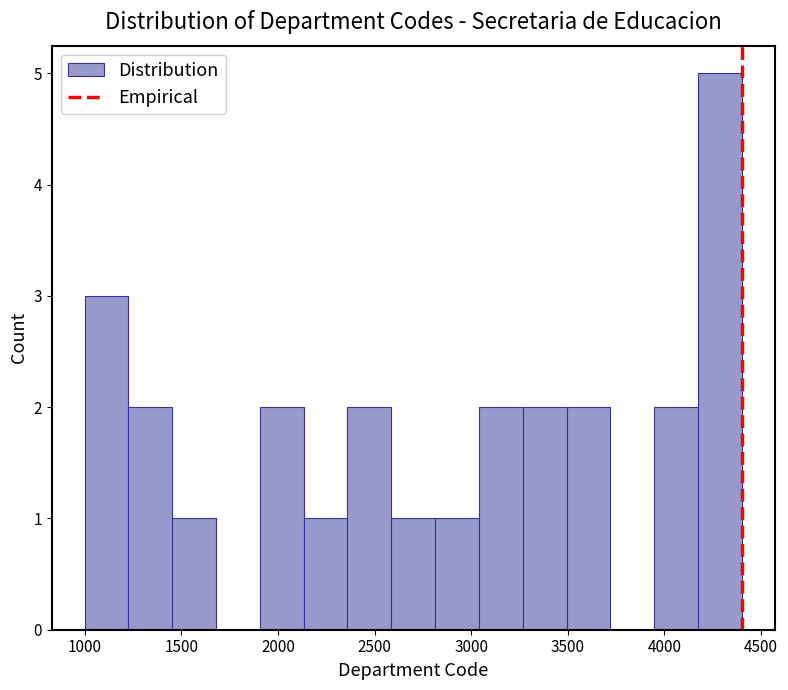

Reading left to right, transcribe this chart: for each bar, give the range it covers on the x-axis and its height. Neither the bar edges nor the heights are printed on the chart, so give them approximately, as read against the axes.

1000 to 1250: 3
1250 to 1450: 2
1450 to 1700: 1
1700 to 1900: 0
1900 to 2150: 2
2150 to 2350: 1
2350 to 2600: 2
2600 to 2800: 1
2800 to 3050: 1
3050 to 3250: 2
3250 to 3500: 2
3500 to 3700: 2
3700 to 3950: 0
3950 to 4150: 2
4150 to 4400: 5